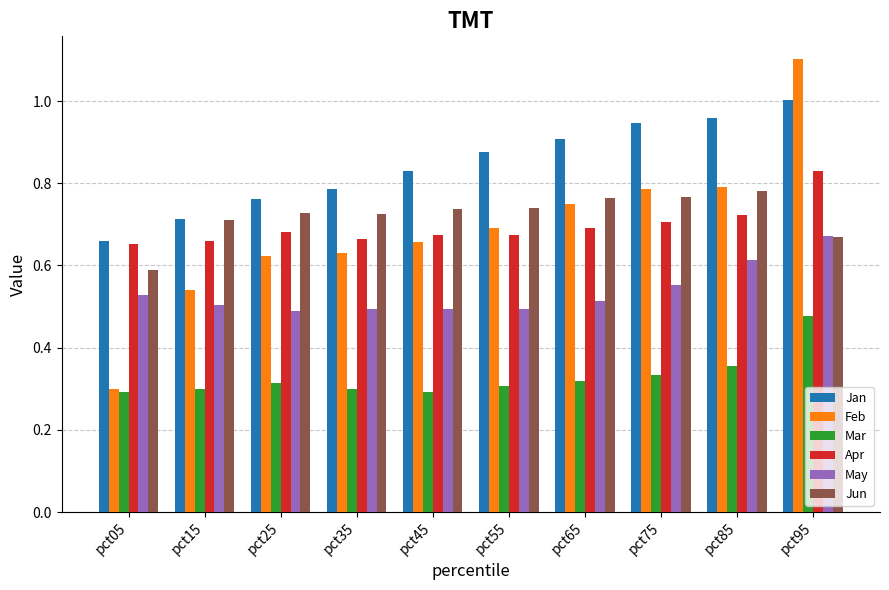

What is the greatest value displayed?

1.1